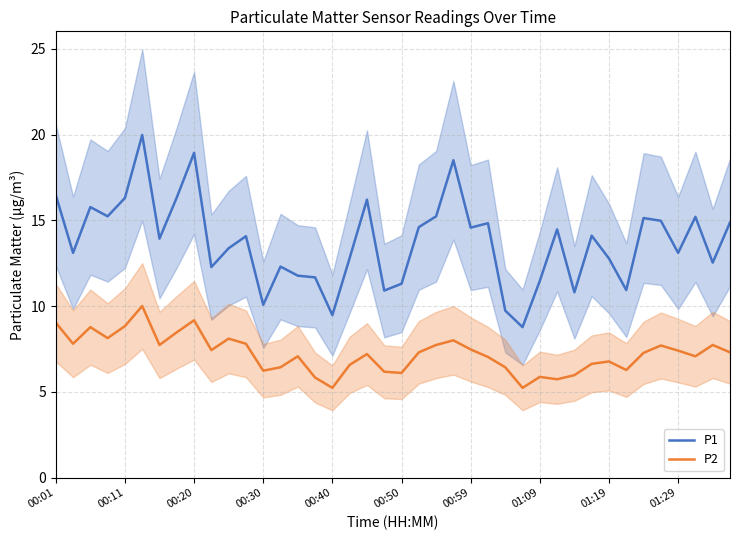

True or false: P1 and P2 intersect in this chart.

False